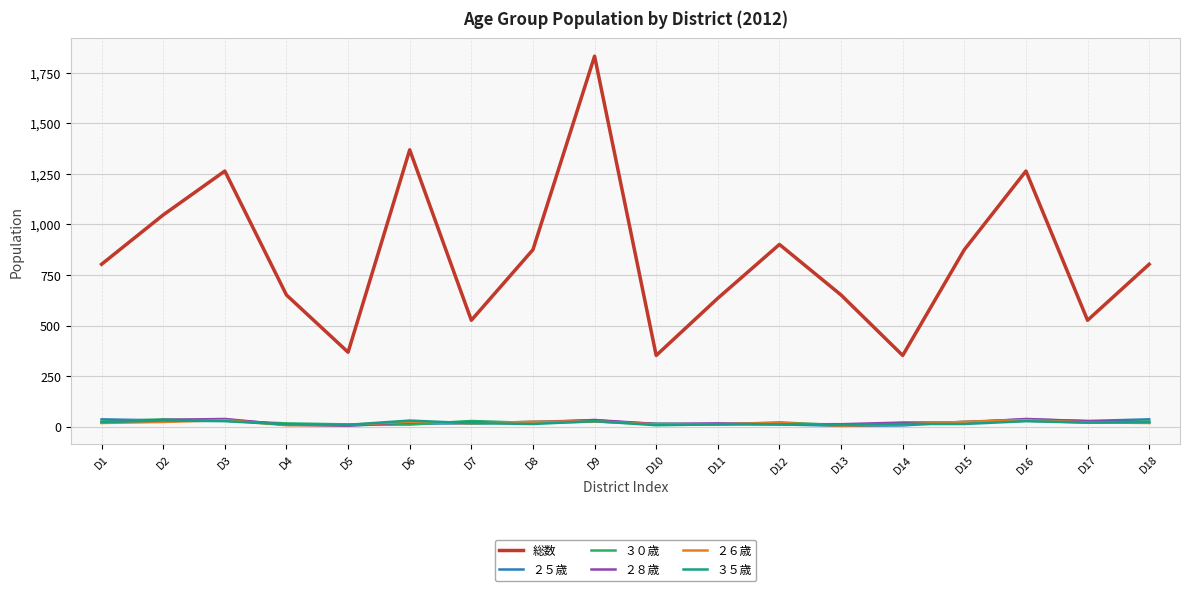

Which series has the largest range (max minus min)?

総数